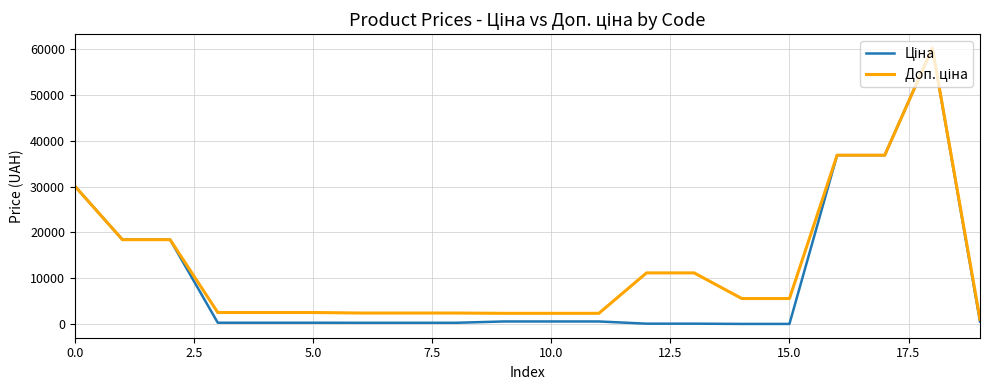

What is the maximum value shown in the chart?

60205.6